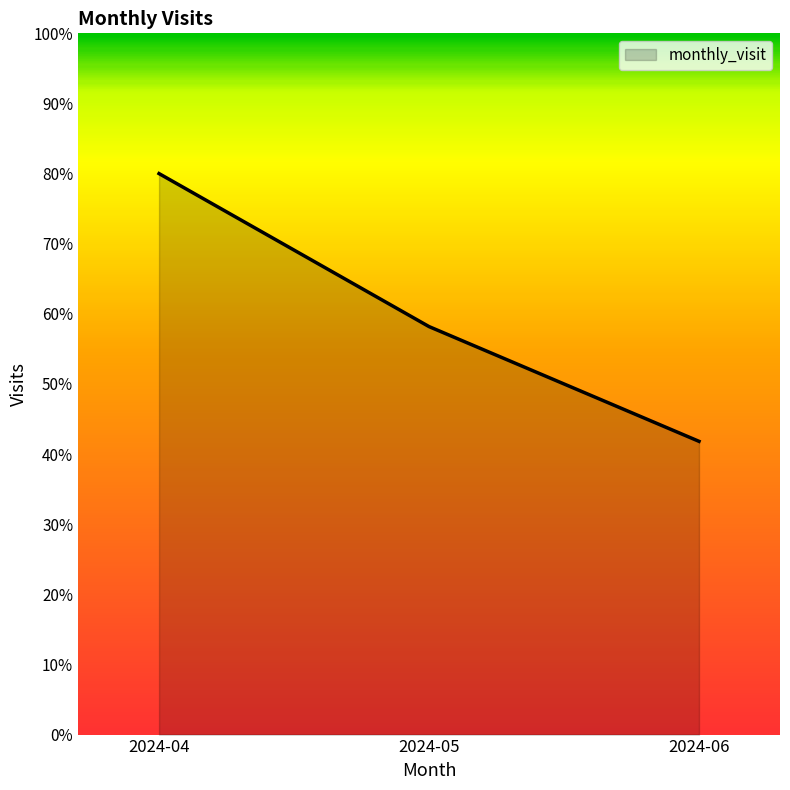

What is the change in value from 2024-04 to 2024-06?

-38.2